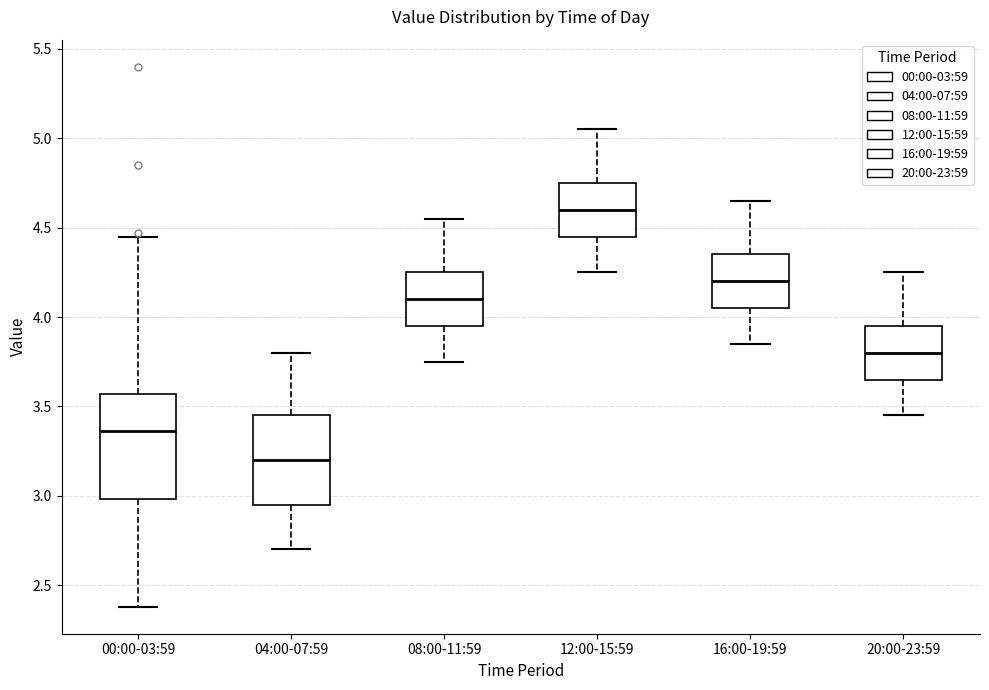

Reading left to right, read every box against the y-axis: the position of its median line, the range the box covers, and the ends of its whiskers. The values are not printed on the chart, so give them approximately, as read against the axis.

00:00-03:59: median 3.35, box 3.00 to 3.55, whiskers 2.40 to 4.45
04:00-07:59: median 3.20, box 2.95 to 3.45, whiskers 2.70 to 3.80
08:00-11:59: median 4.10, box 3.95 to 4.25, whiskers 3.75 to 4.55
12:00-15:59: median 4.60, box 4.45 to 4.75, whiskers 4.25 to 5.05
16:00-19:59: median 4.20, box 4.05 to 4.35, whiskers 3.85 to 4.65
20:00-23:59: median 3.80, box 3.65 to 3.95, whiskers 3.45 to 4.25